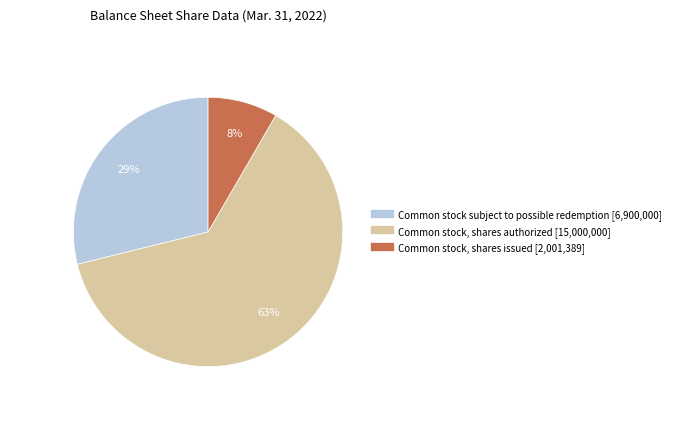

To the nearest percent, what is the average slice percentage?

33%